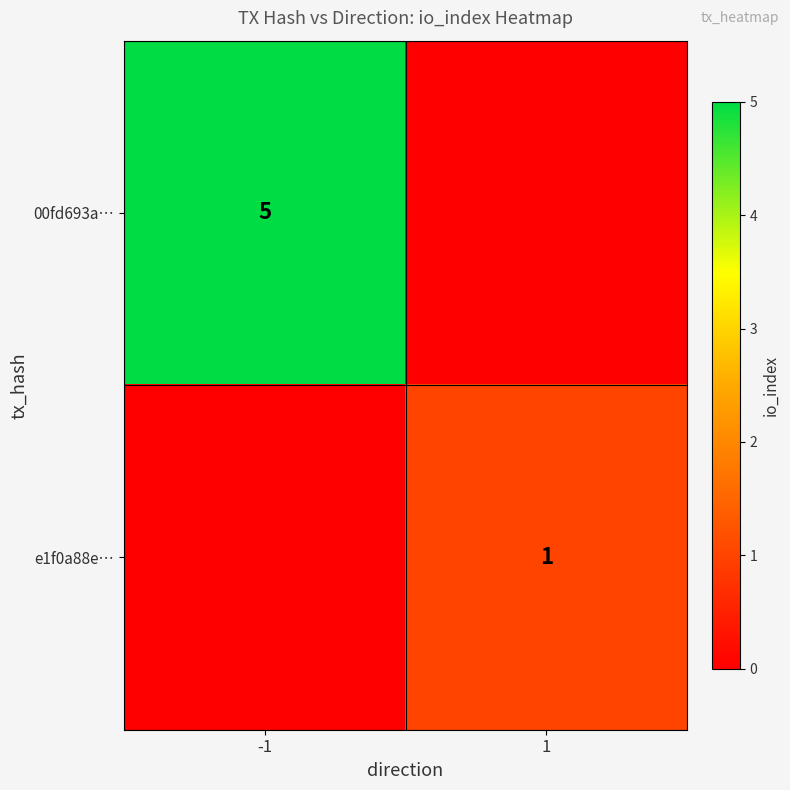

Is it true that 00fd693a… equals 1 at -1?

False